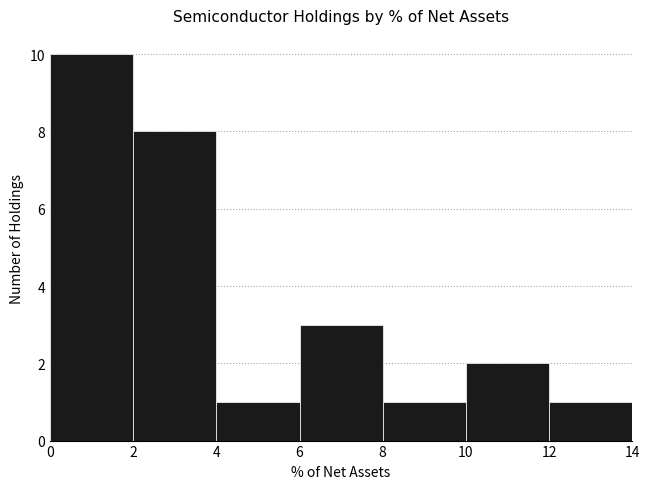

Reading left to right, transcribe this chart: for each bar, give the range it covers on the x-axis and its height. The values are not printed on the chart, so give them approximately, as read against the axis.

0 to 2: 10
2 to 4: 8
4 to 6: 1
6 to 8: 3
8 to 10: 1
10 to 12: 2
12 to 14: 1